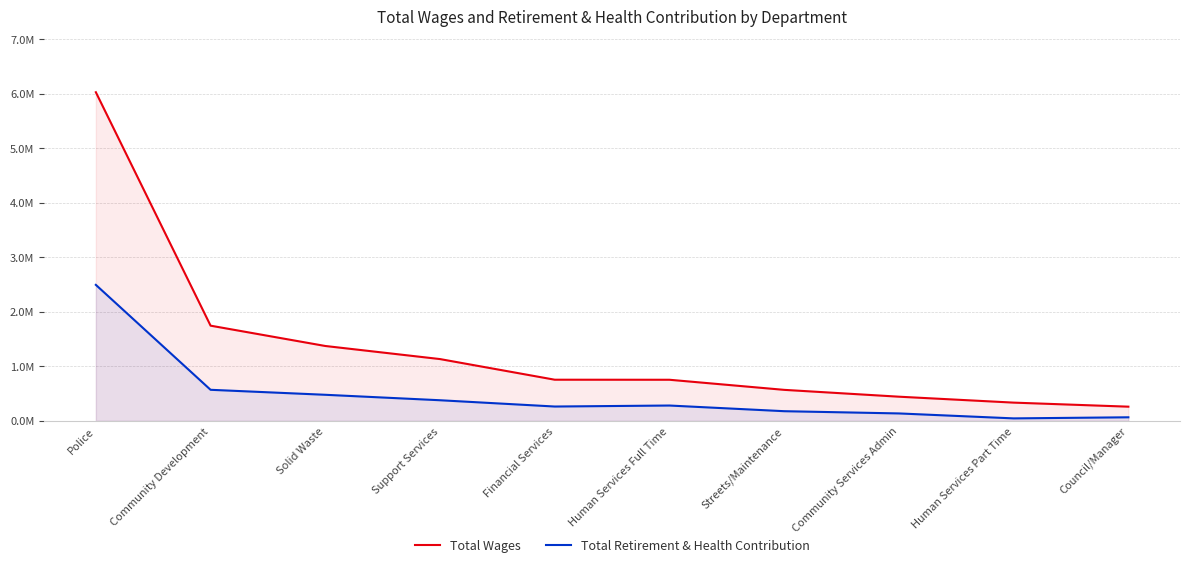

At which label is Total Wages closest to 3143435?

Community Development